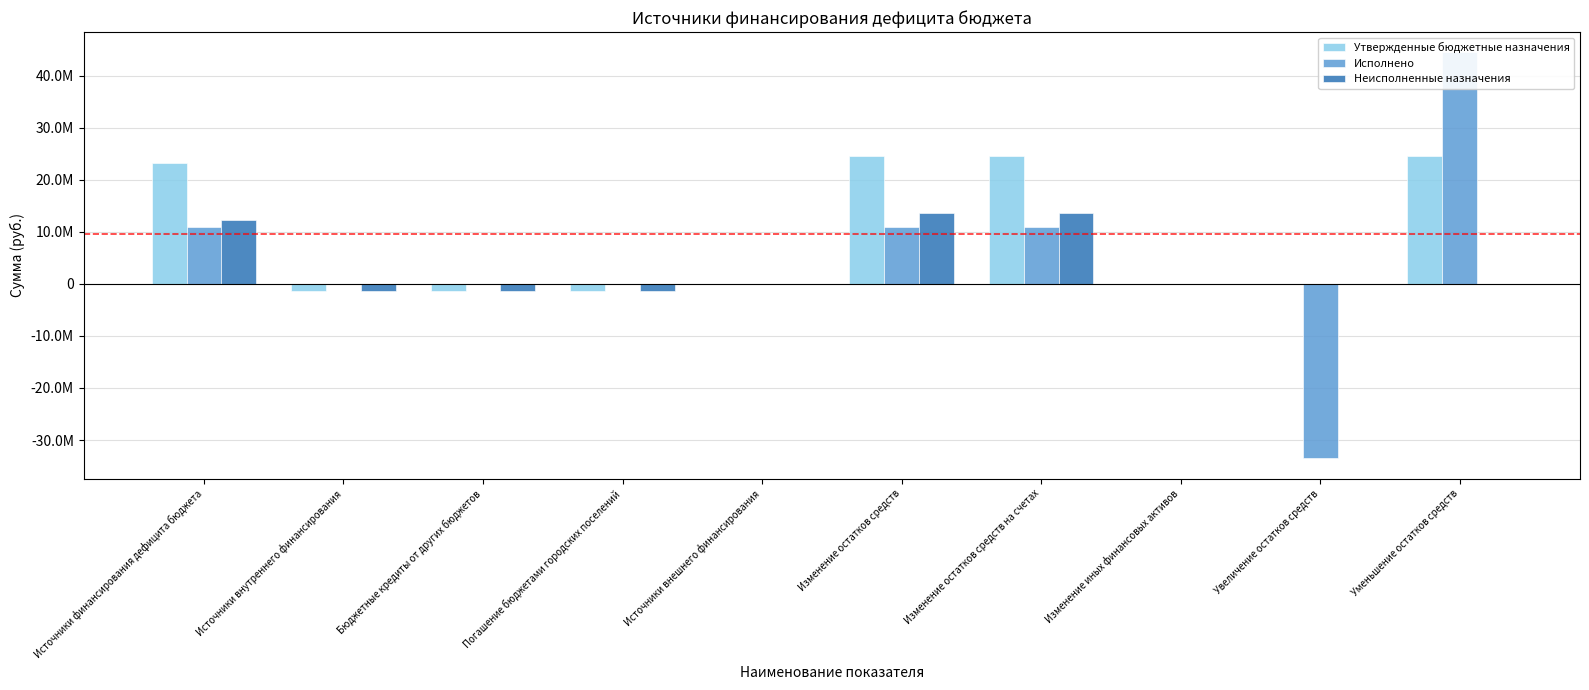

The Исполнено series shows -15188973.3 at Увеличение остатков средств. True or false?

False